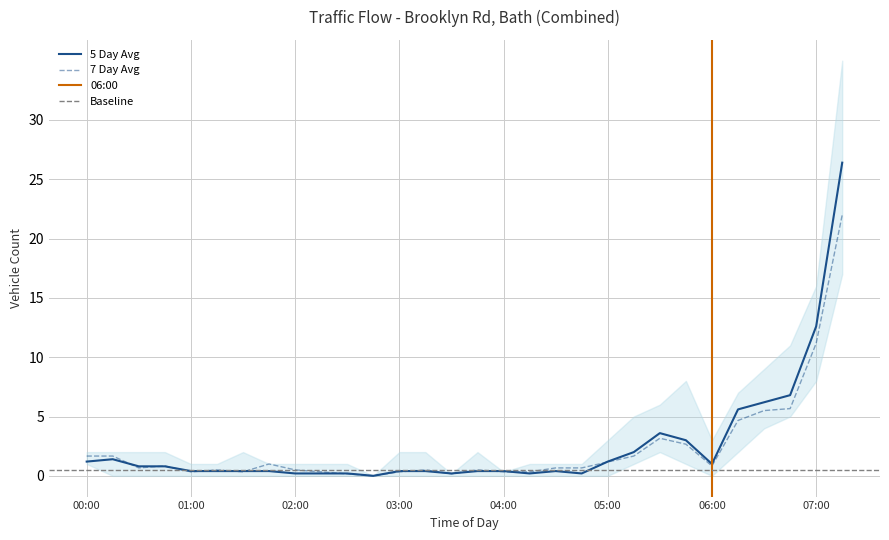

Between 03:15 and 00:45, which is larger?

00:45